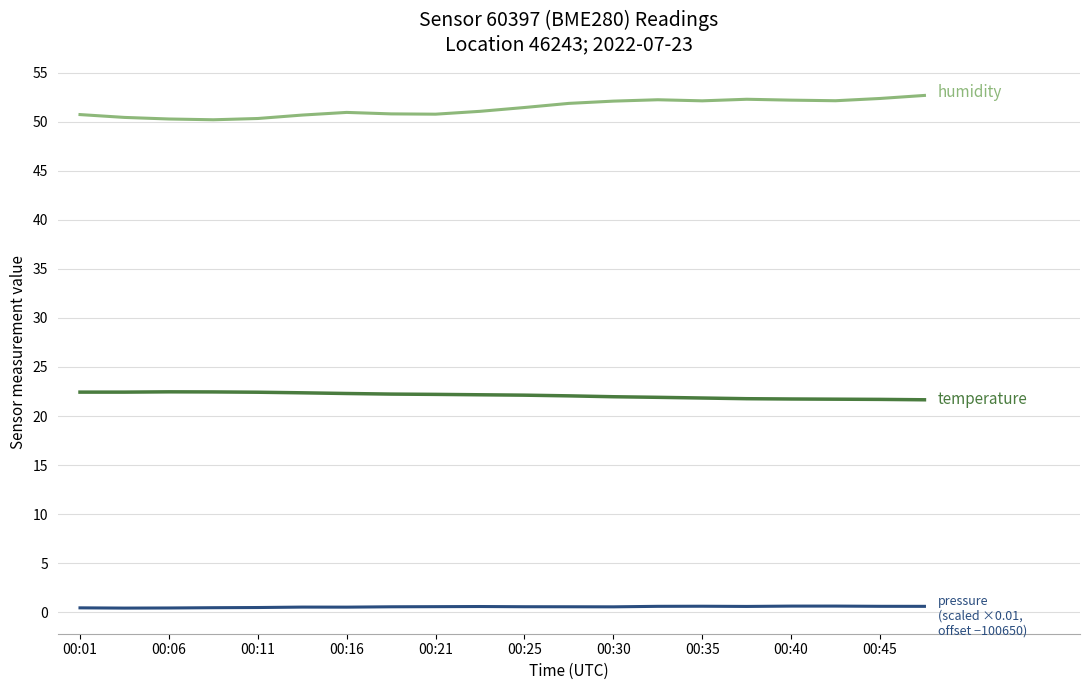

What is the greatest value displayed?

52.7